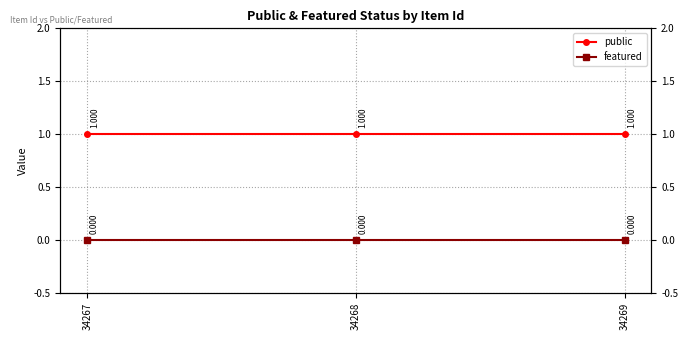

Between 34269 and 34267, which is larger?

34269